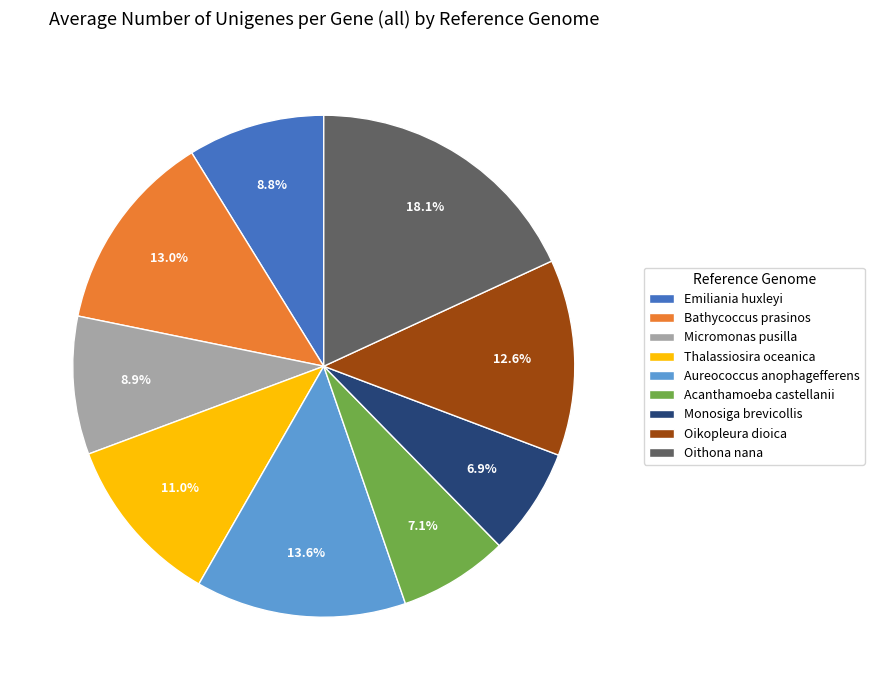

To the nearest percent, what is the difference between the largest and smallest slice percentages?

11%